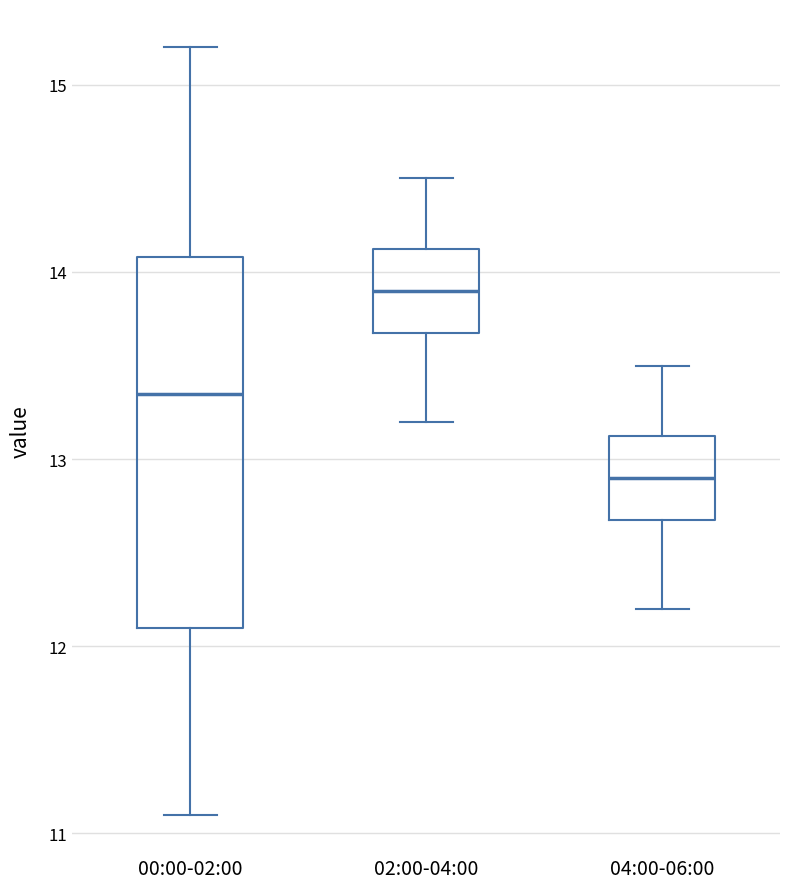

Where does the lower whisker of the box for 00:00-02:00 end on the y-axis? The values are not printed on the chart, so give them approximately, as read against the axis.

11.1